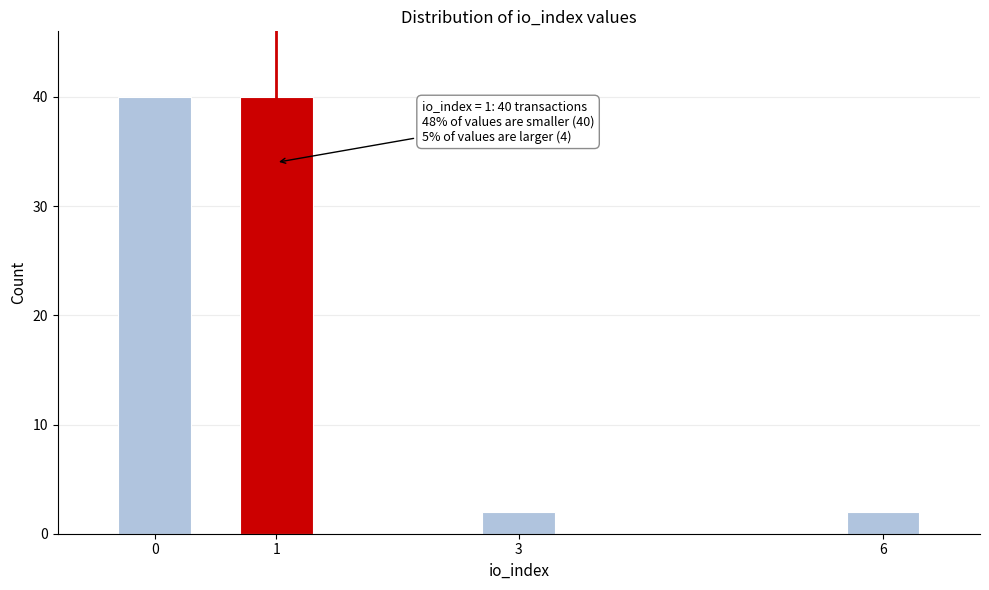

Reading left to right, extract all data points from this chart.

40	40	2	2